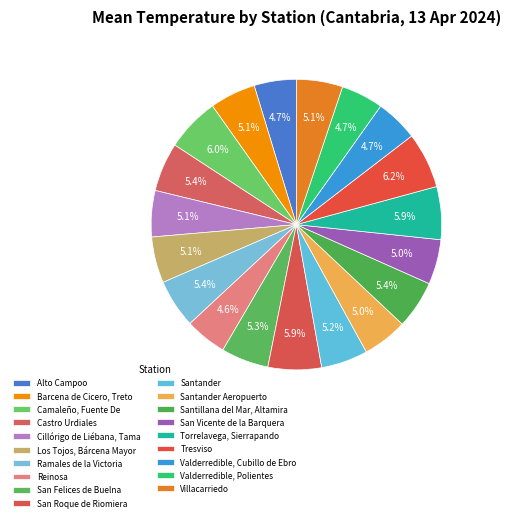

Count the number of slices in the pie.

19